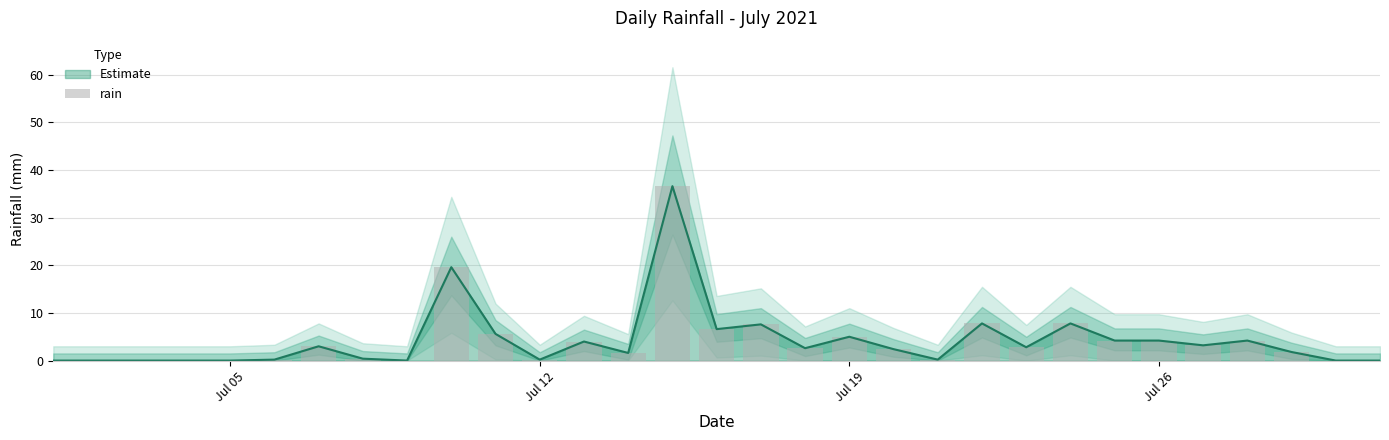

How many bars are there in total?

31